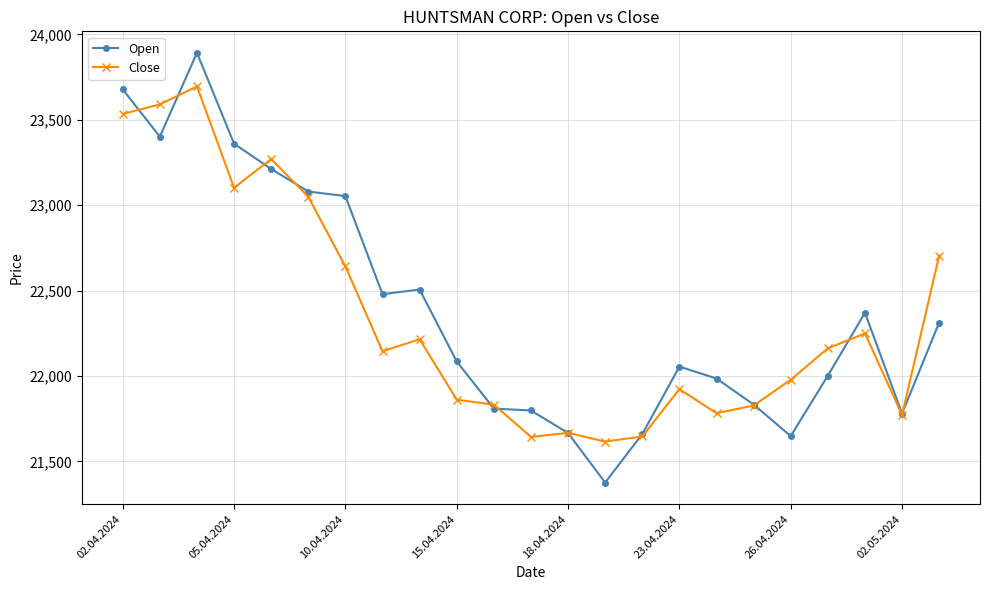

Rank the series by their average value, from highest to lowest.

Open, Close